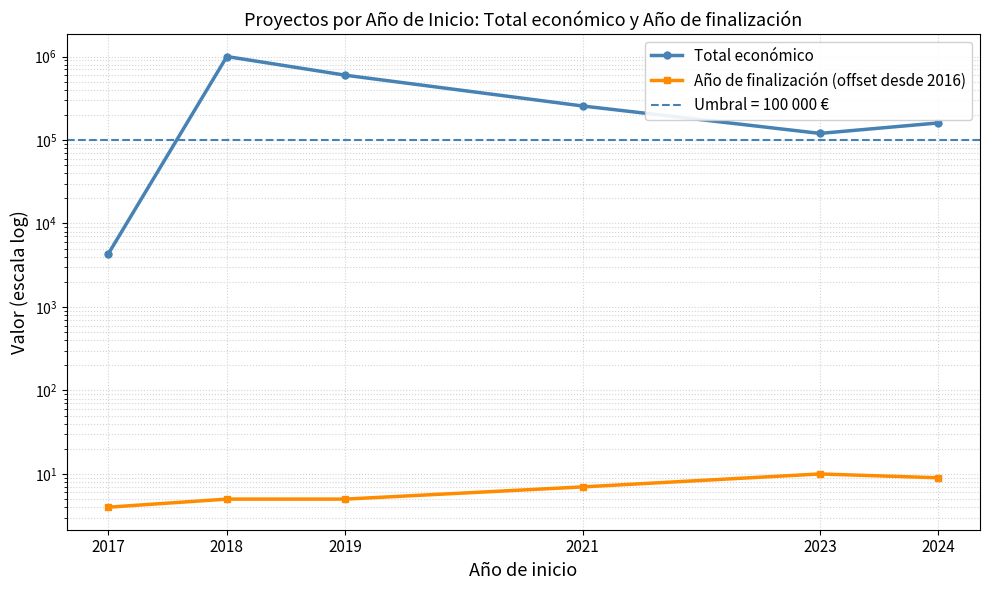

What is the total value across all series at 2018?

999997